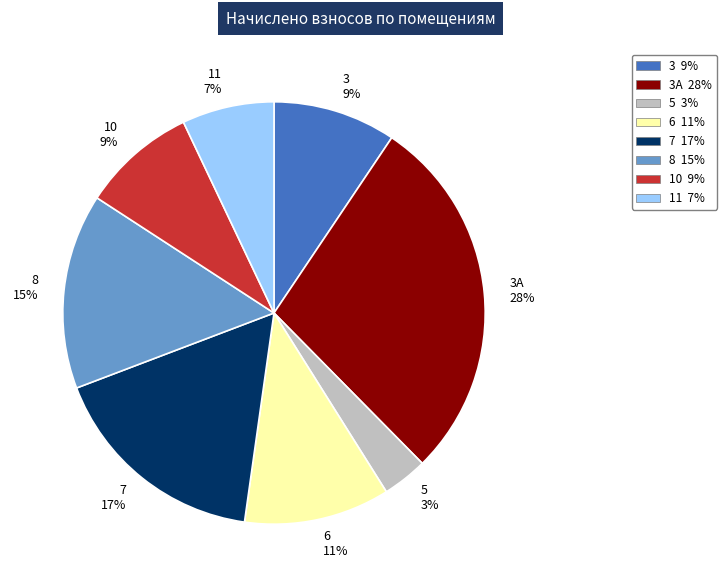

Is 5 3% the majority of the pie?

No